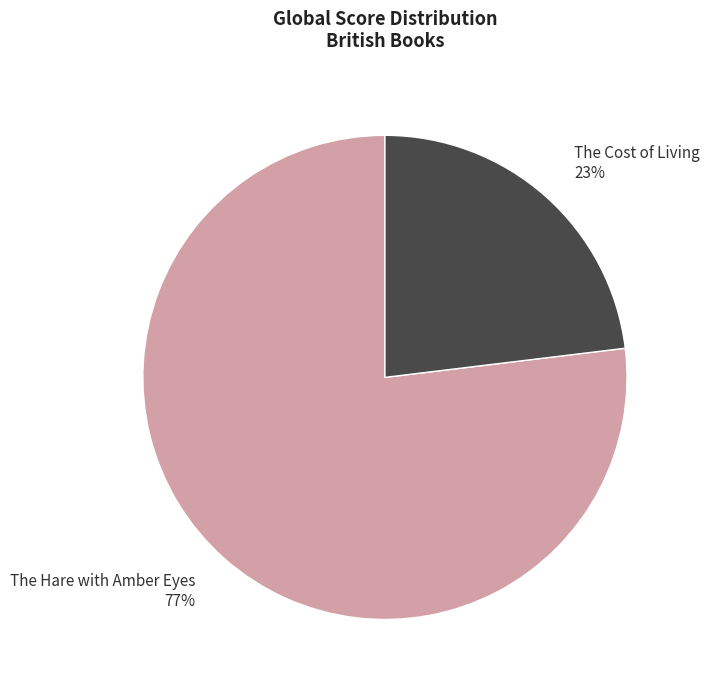

To the nearest percent, what is the difference between the The Cost of Living and The Hare with Amber Eyes slice percentages?

54%